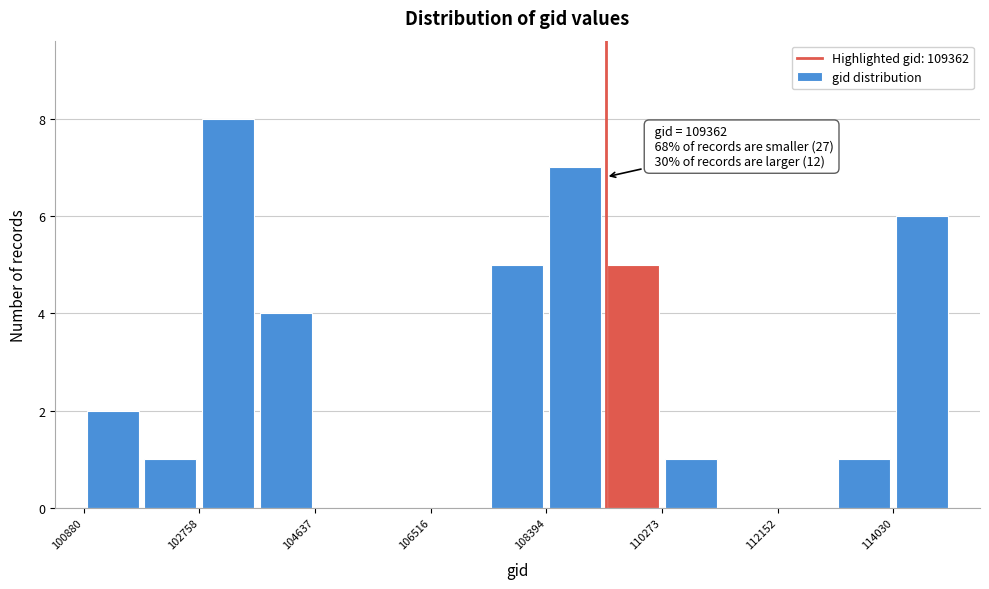

Which range on the x-axis has the tallest bar?

102800 to 103600